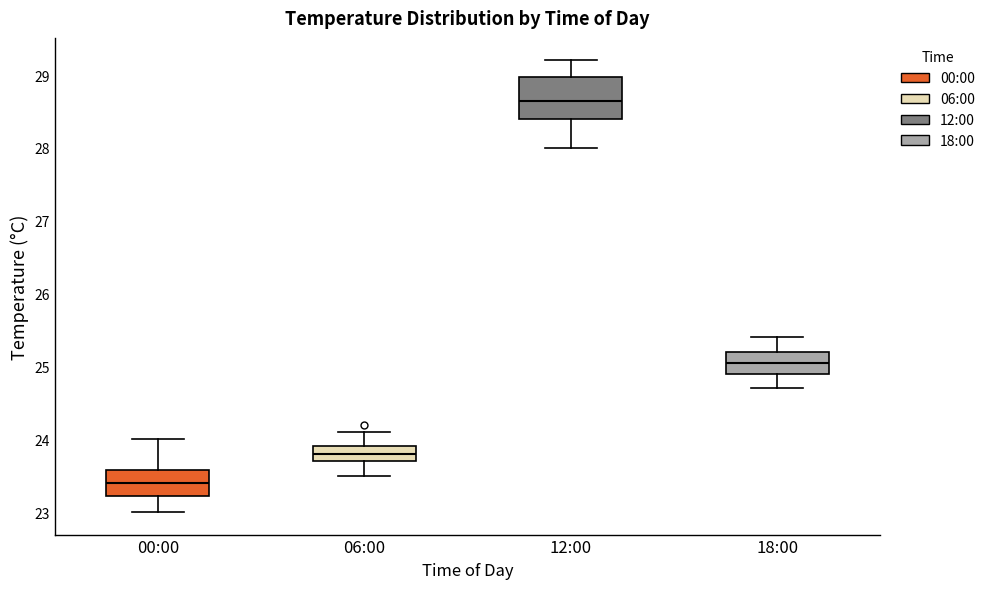

Which box is the tallest, from its lower edge to its upper edge?

12:00